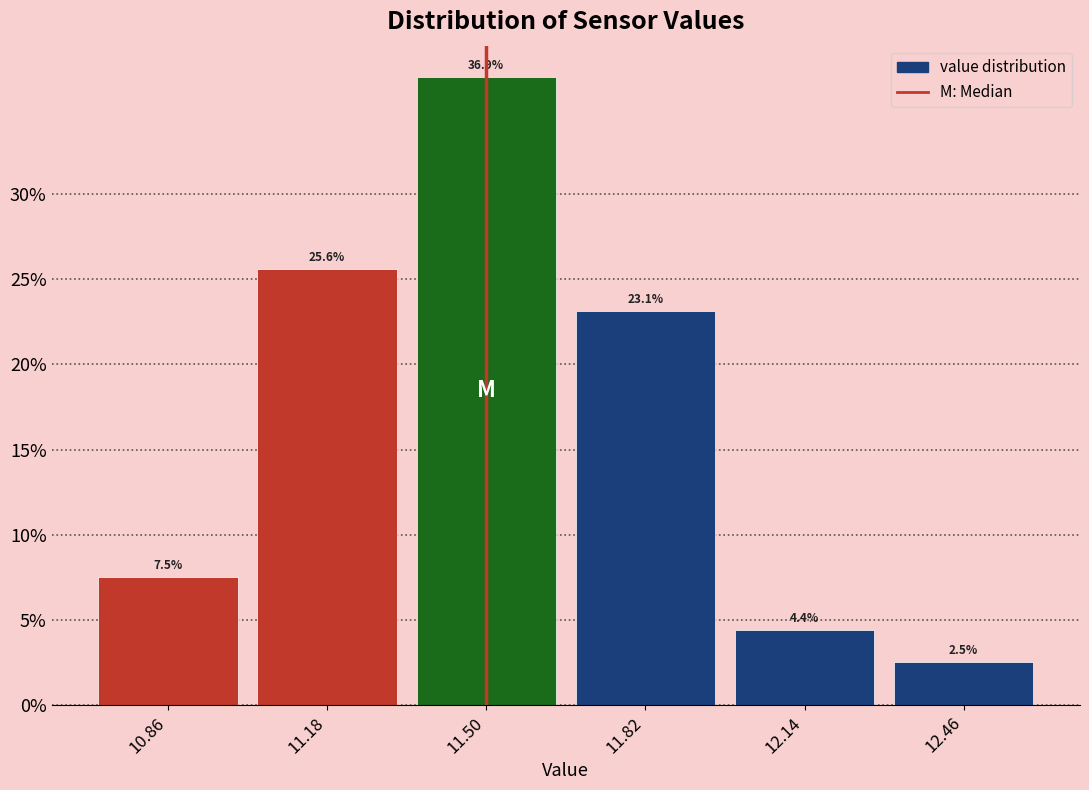

Which range on the x-axis has the tallest bar?

11.34 to 11.66